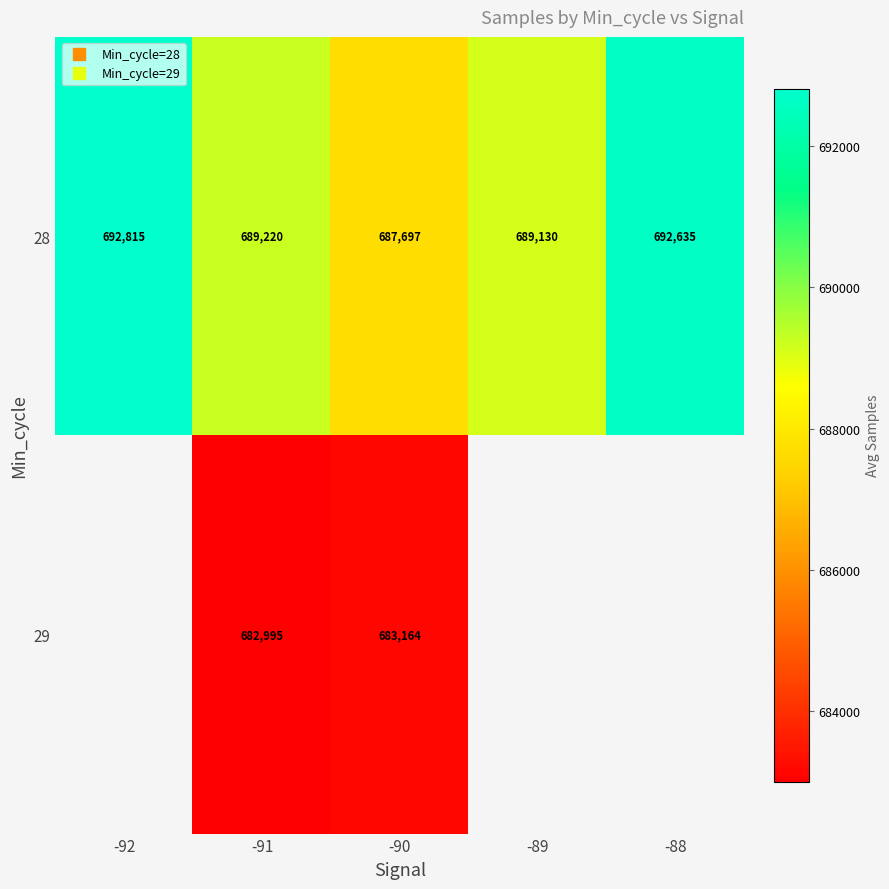

How many data points does each series have?

5